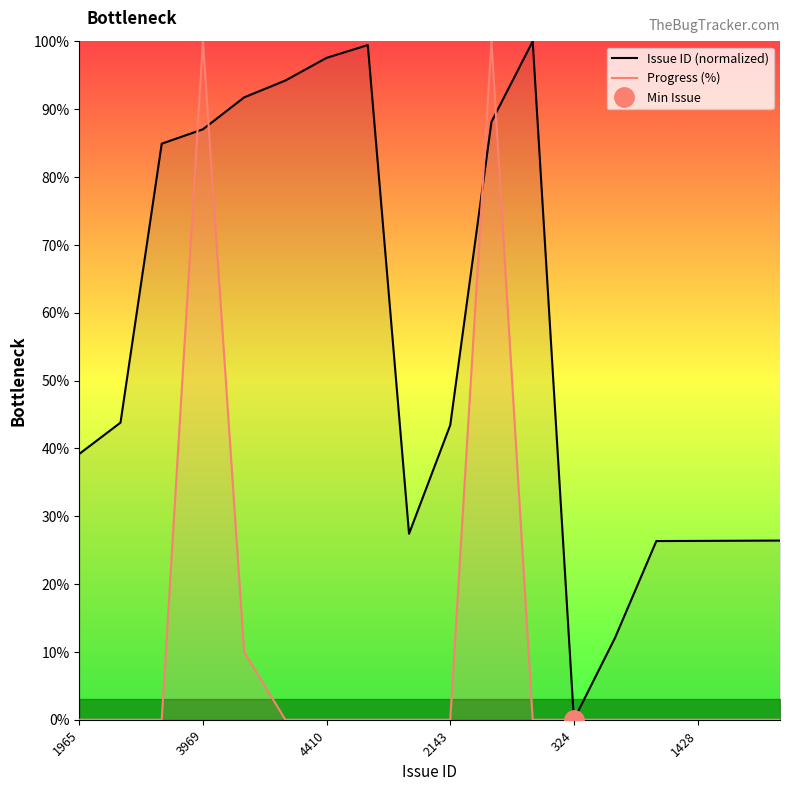

List the series in order of their overall mean, lowest first.

Progress (%), Issue ID (normalized)